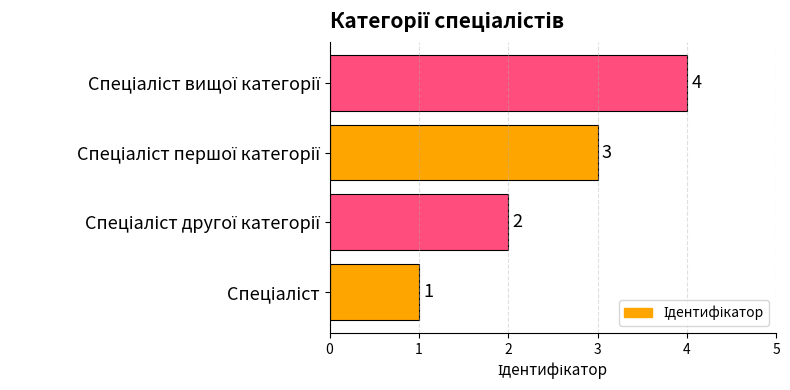

What is the difference between the maximum and minimum values?

3